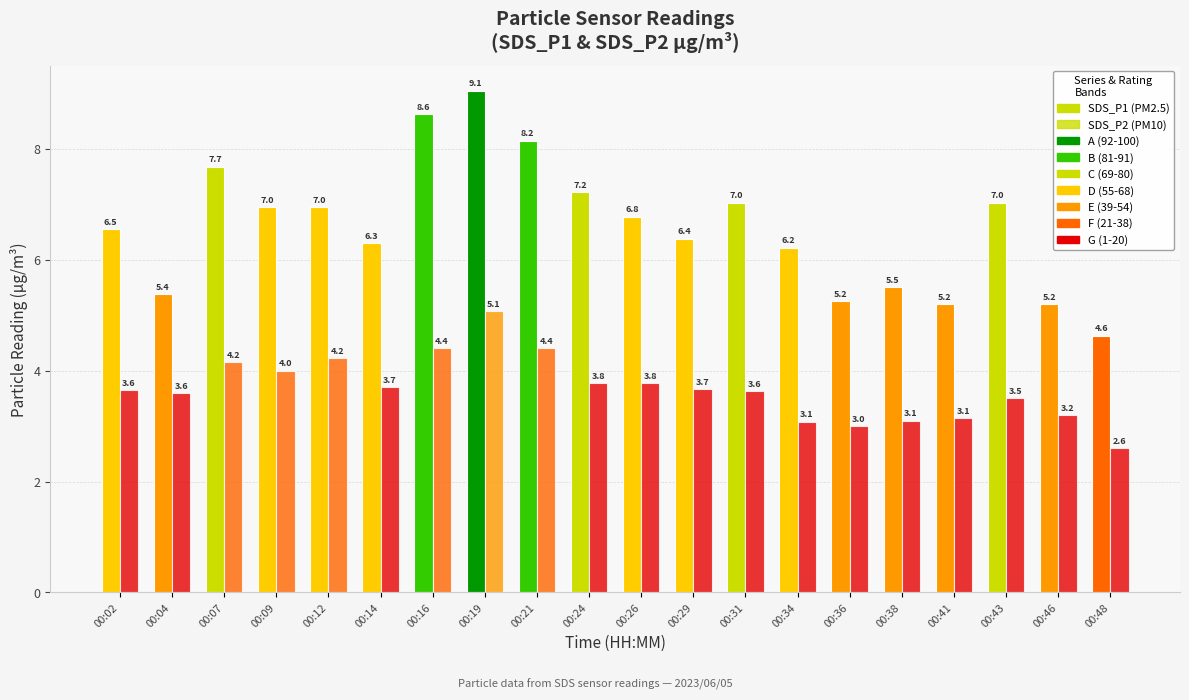

At which label does SDS_P1 reach its minimum?

00:48